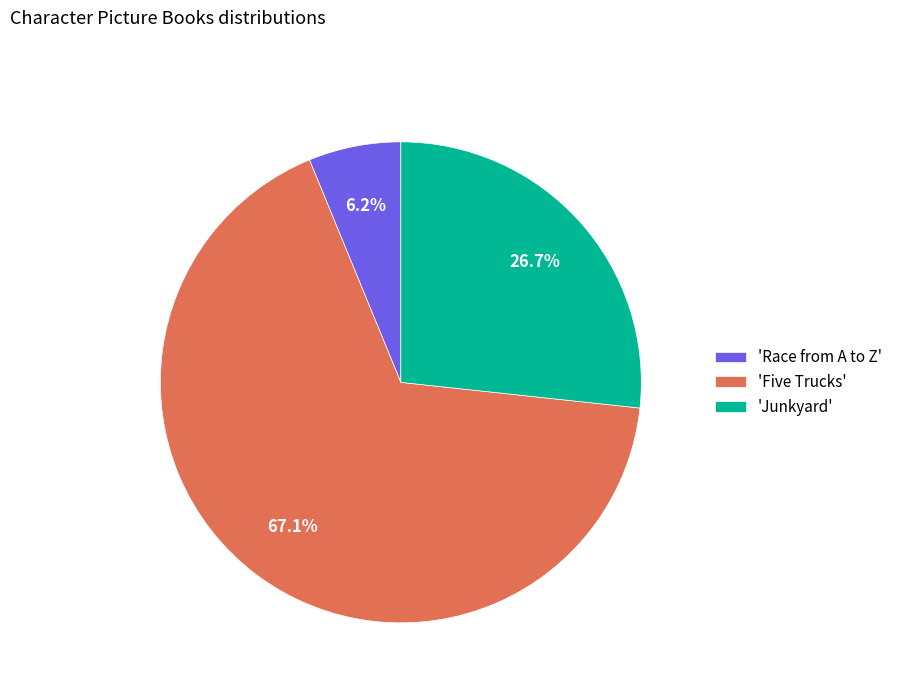

To the nearest percent, what is the average slice percentage?

33%